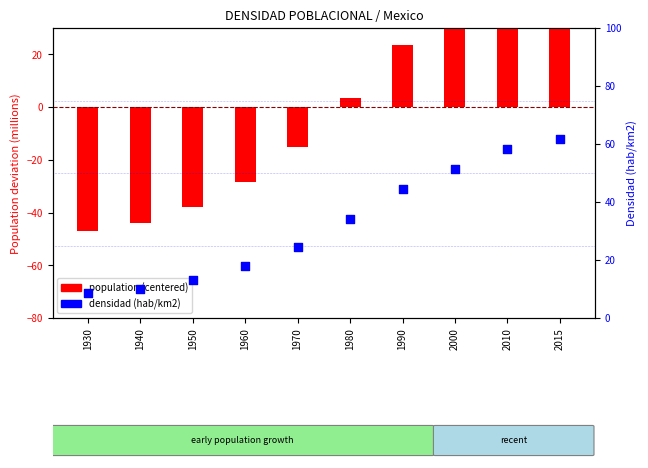

What is the total value across all series at 2015?

119.2